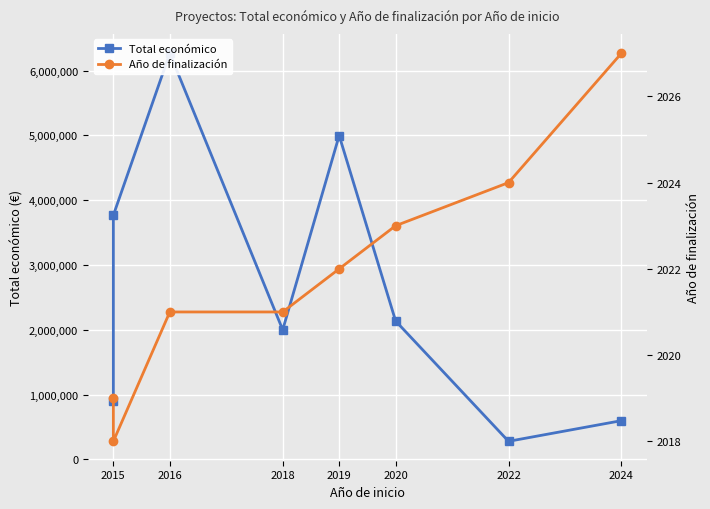

What is the value of the Total económico point at the 5th from the left?

4997945